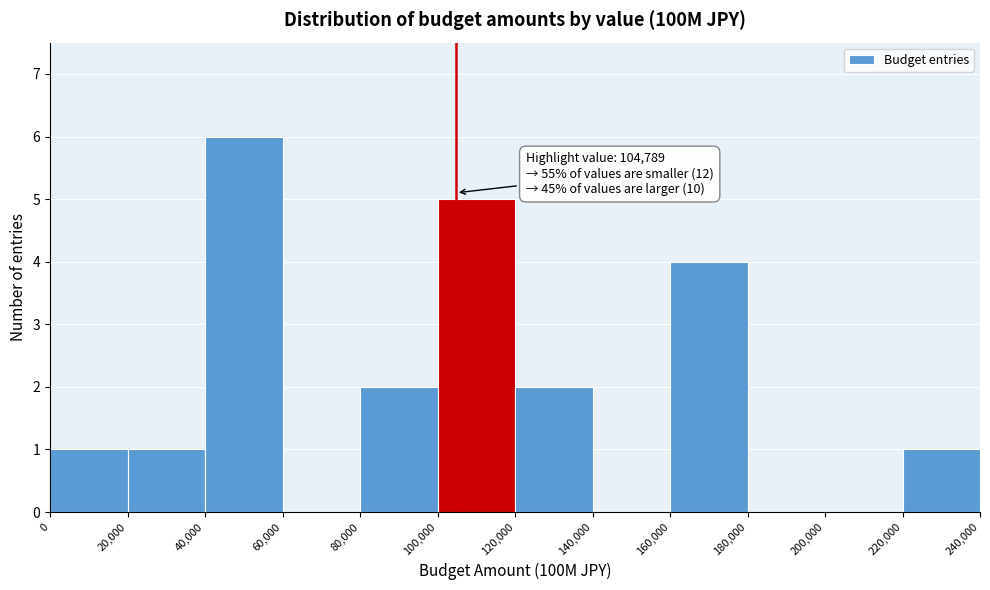

Which range on the x-axis has the tallest bar?

40,000 to 60,000